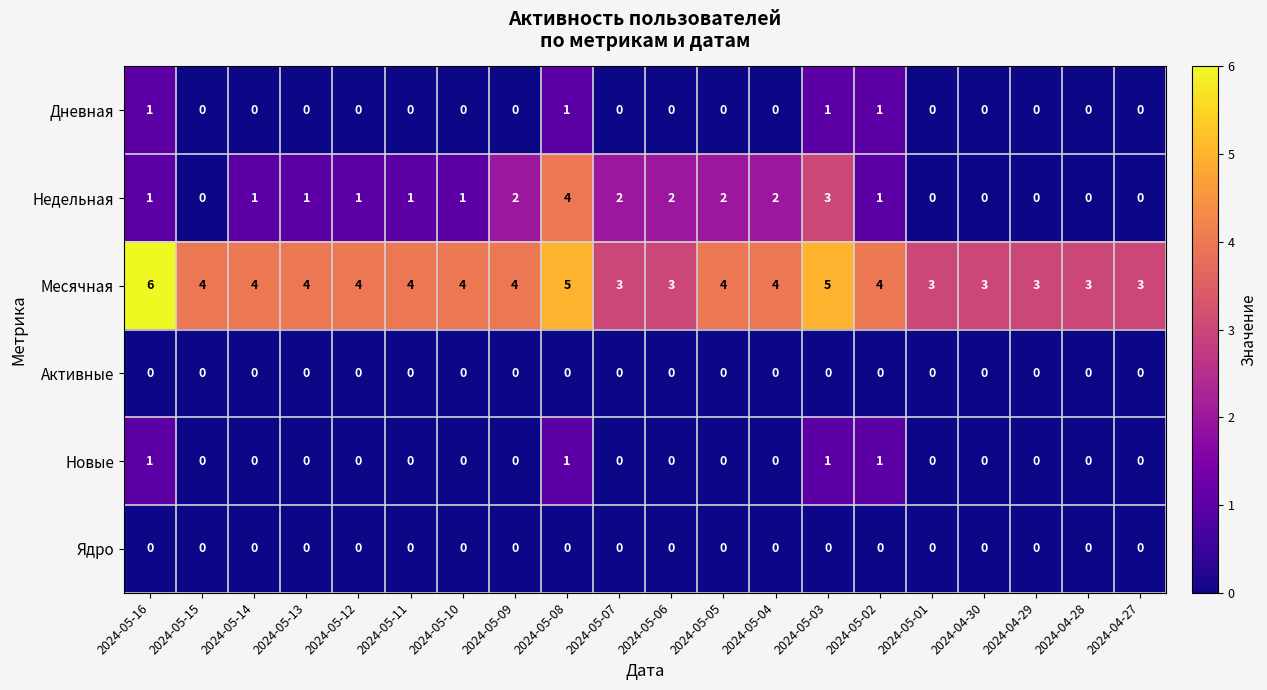

Which series has the largest total across all categories?

Месячная